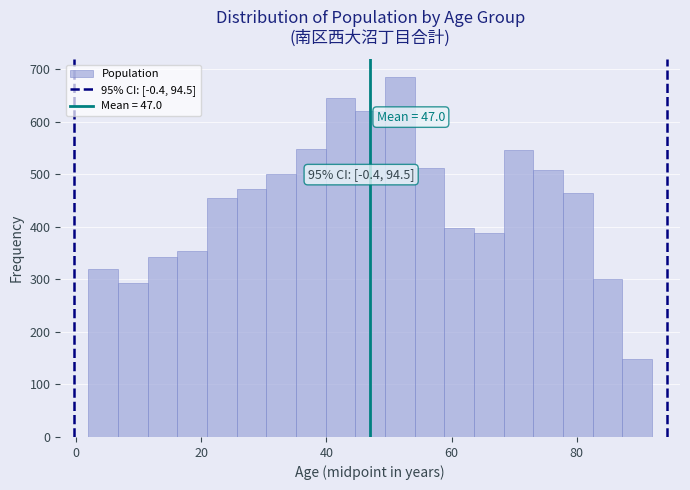

Read against the x-axis, roughly where is the centre of the tallest bar?

52